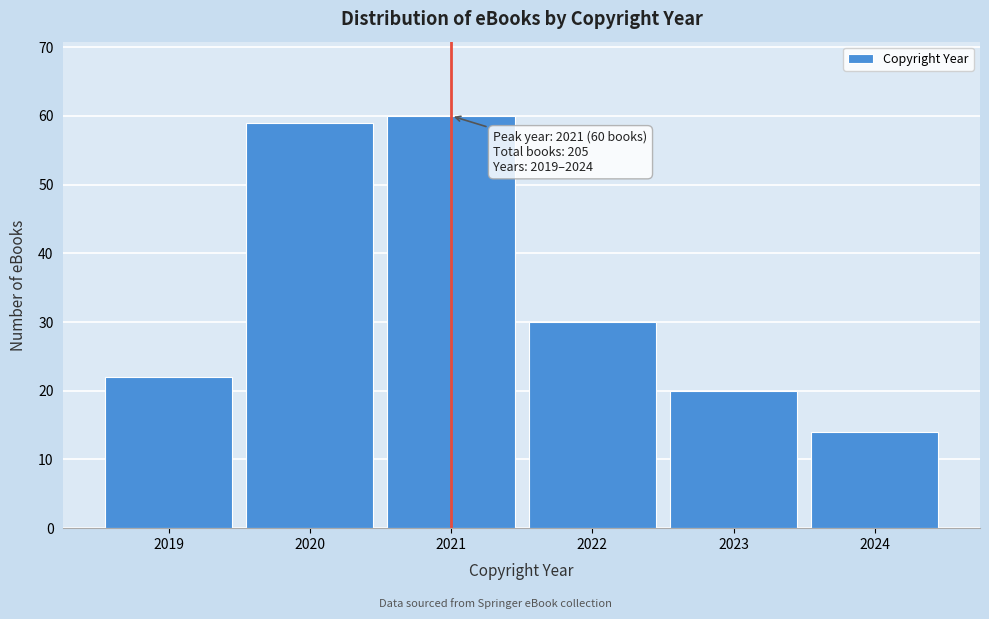

Reading left to right, list all the values displayed in this chart.

22	59	60	30	20	14